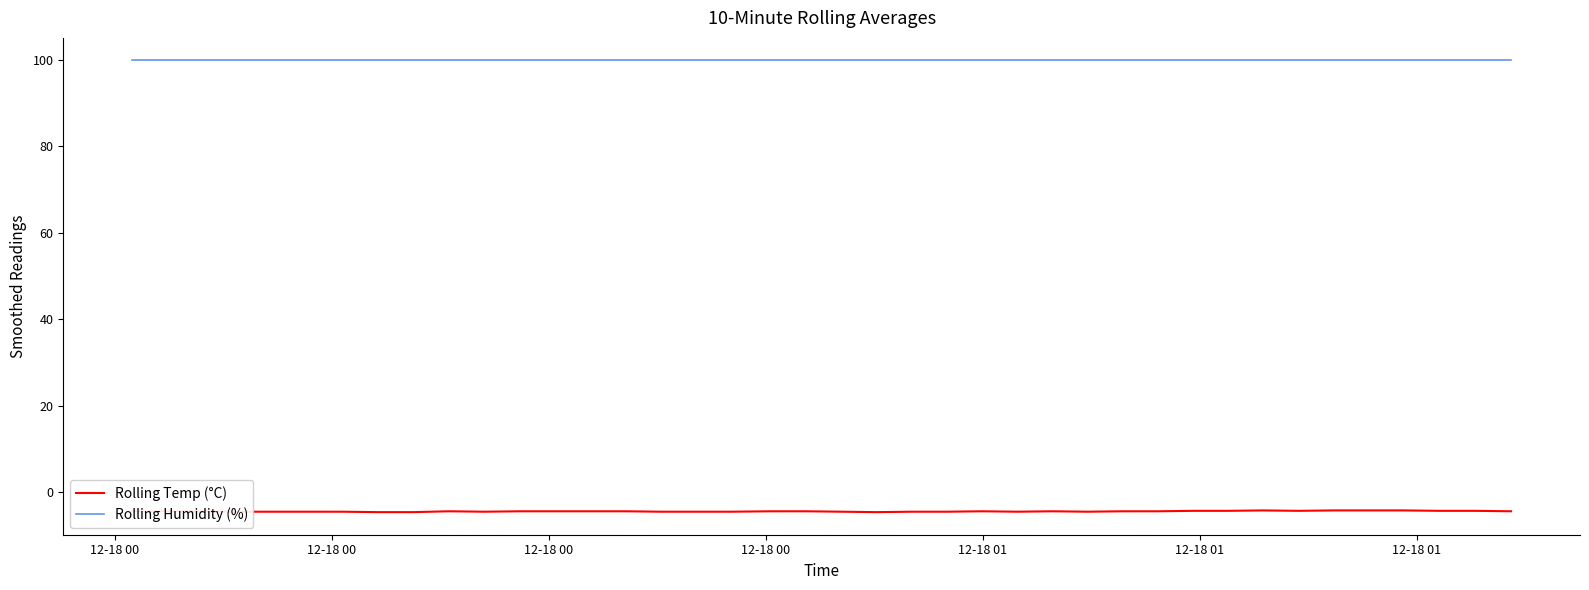

At how many categories does at least one series exceed 38?

40